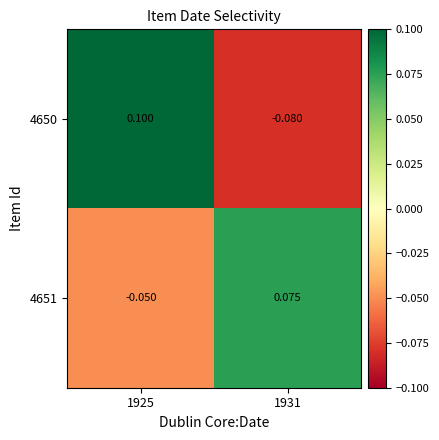

Is the value of 4651 at 1931 greater than the value of 4650 at 1931?

Yes